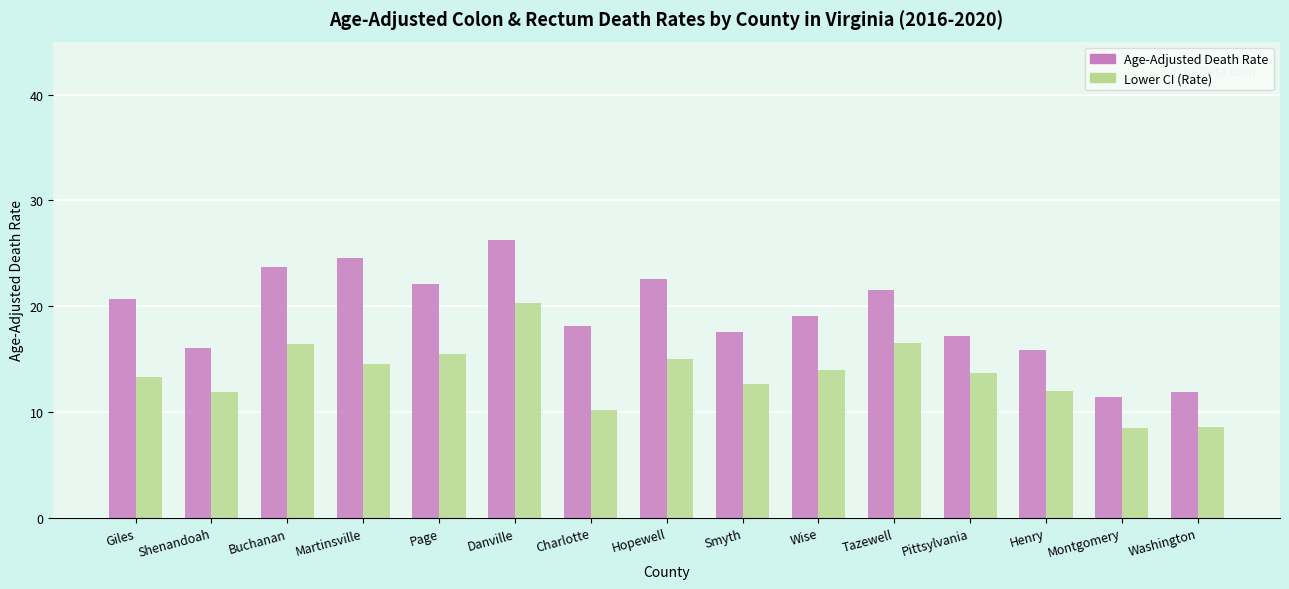

What is the sum of all Lower CI (Rate) values?

203.1